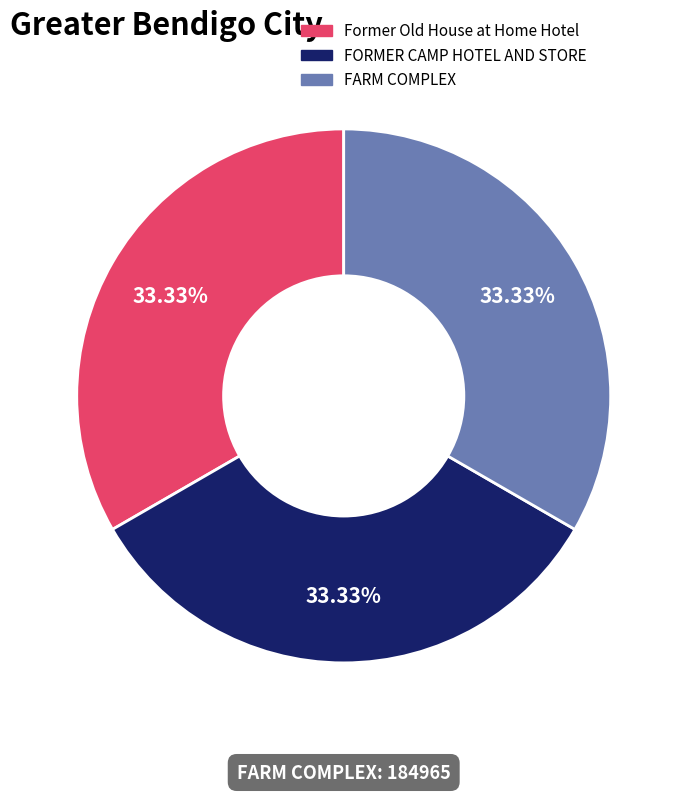

Count the number of slices in the pie.

3